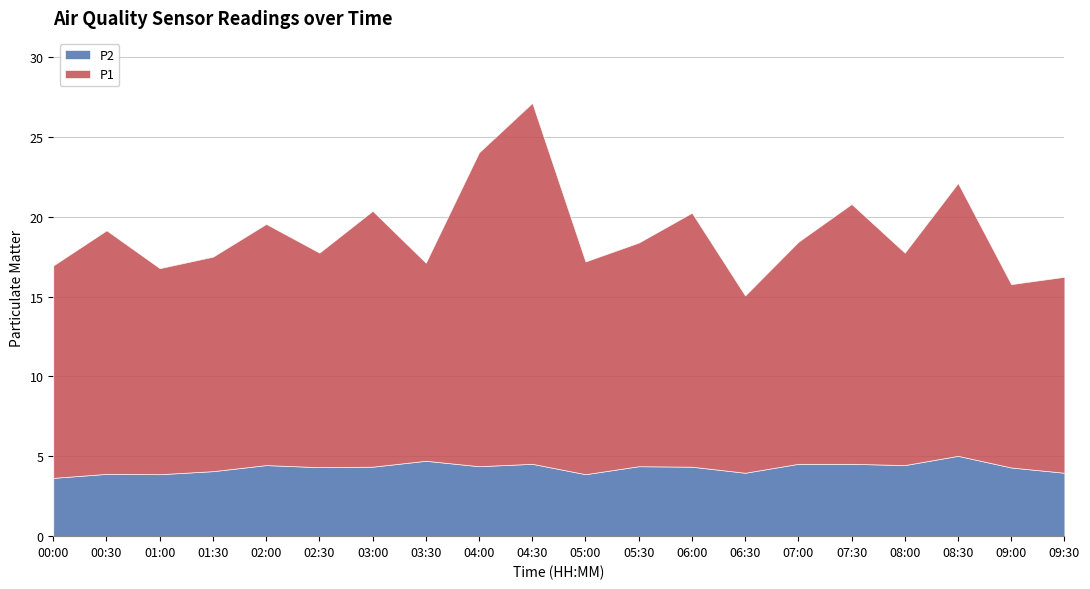

Which has a higher value, 00:30 or 03:00?

03:00